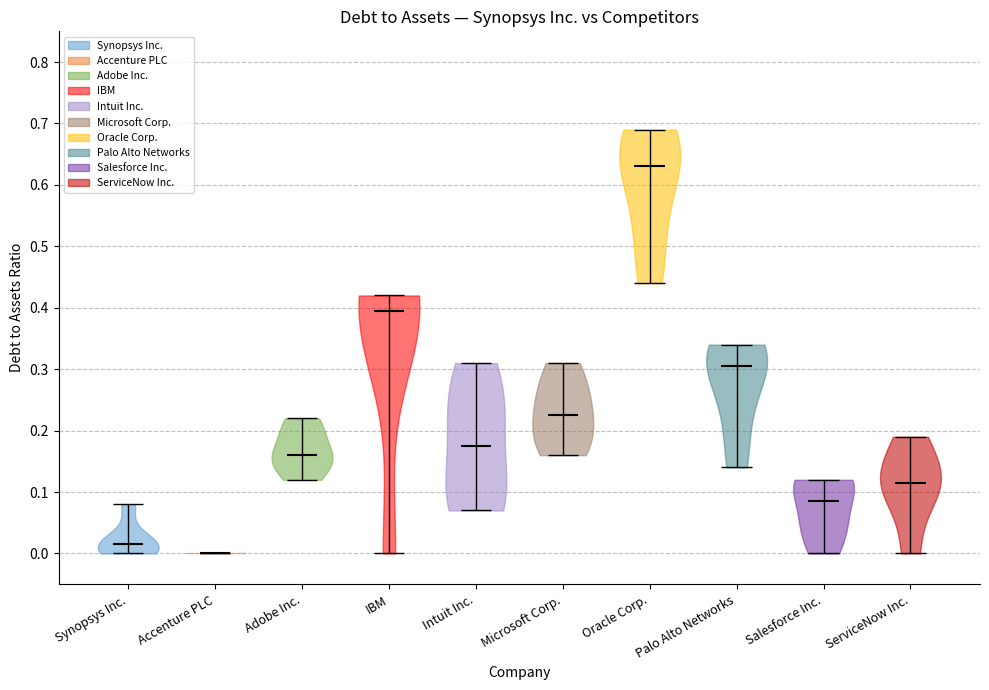

Reading left to right, read every violin against the y-axis: where its median line is, and the lowest and highest points it reaches. The values are not printed on the chart, so give them approximately, as read against the axis.

Synopsys Inc.: median line 0.02, lowest point 0.00, highest point 0.08
Accenture PLC: median line 0.00, lowest point 0.00, highest point 0.00
Adobe Inc.: median line 0.16, lowest point 0.12, highest point 0.22
IBM: median line 0.40, lowest point 0.00, highest point 0.42
Intuit Inc.: median line 0.18, lowest point 0.07, highest point 0.31
Microsoft Corp.: median line 0.23, lowest point 0.16, highest point 0.31
Oracle Corp.: median line 0.63, lowest point 0.44, highest point 0.69
Palo Alto Networks: median line 0.31, lowest point 0.14, highest point 0.34
Salesforce Inc.: median line 0.09, lowest point 0.00, highest point 0.12
ServiceNow Inc.: median line 0.12, lowest point 0.00, highest point 0.19